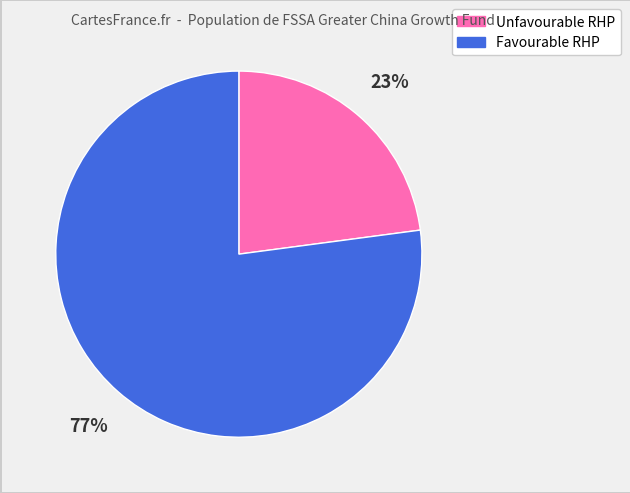

How many slices are in this pie chart?

2